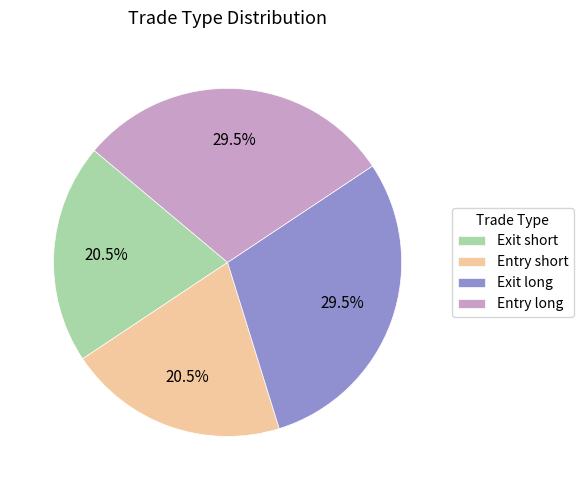

What percentage is NOT represented by Exit long?

70.5%